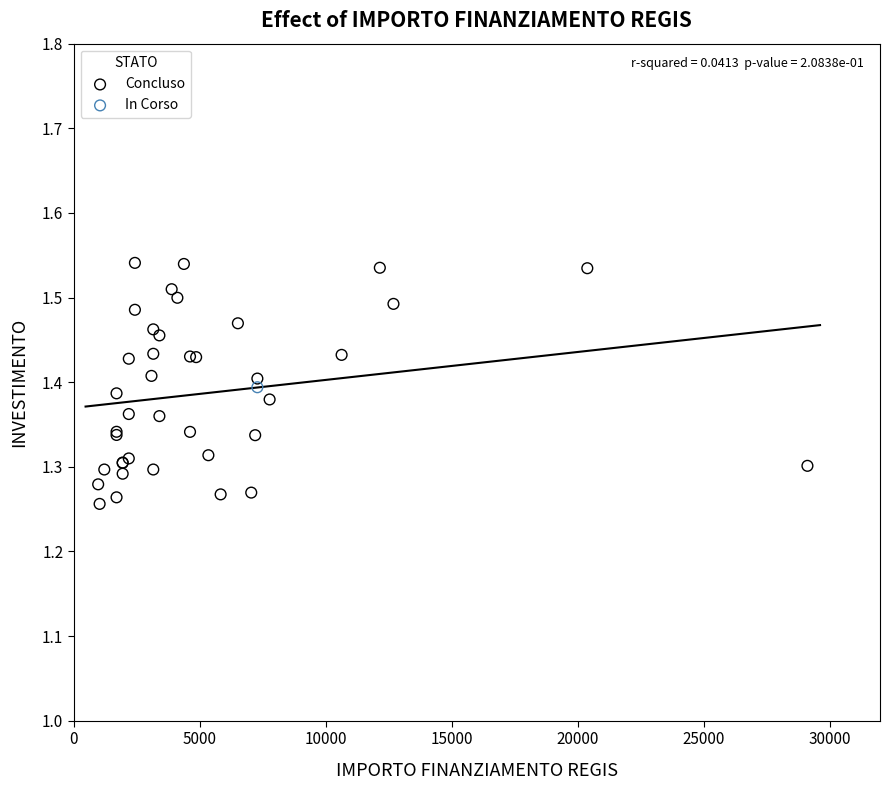

What are all the series names shown in the legend?

Concluso, In Corso